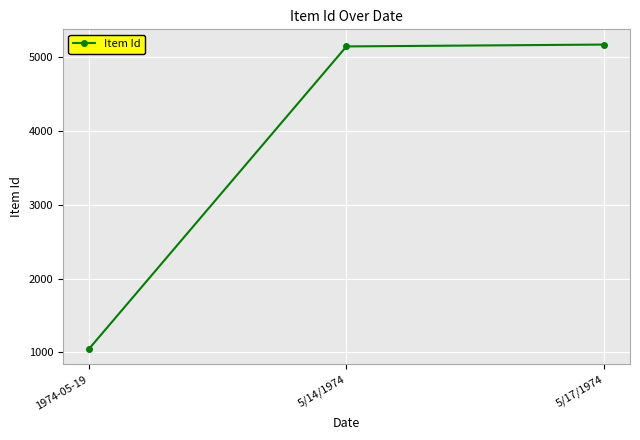

What is the approximate value at 1974-05-19?

1043